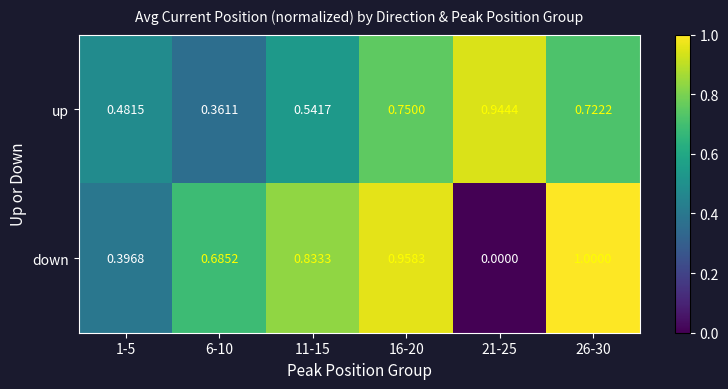

List the series in order of their peak value, highest first.

down, up